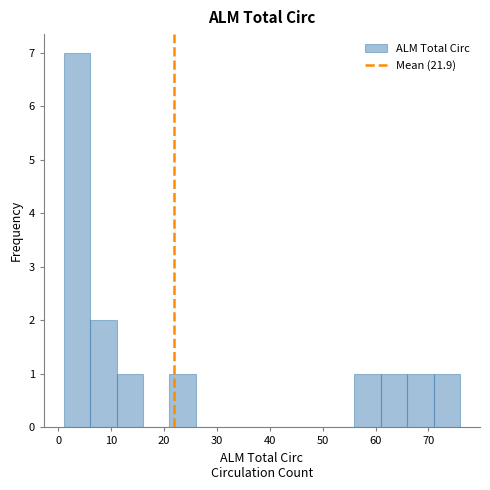

Reading left to right, list every bar in this chart as the range it spans on the x-axis followed by its height. The values are not printed on the chart, so give them approximately, as read against the axis.

1 to 6: 7
6 to 11: 2
11 to 16: 1
16 to 21: 0
21 to 26: 1
26 to 31: 0
31 to 36: 0
36 to 41: 0
41 to 46: 0
46 to 51: 0
51 to 56: 0
56 to 61: 1
61 to 66: 1
66 to 71: 1
71 to 76: 1